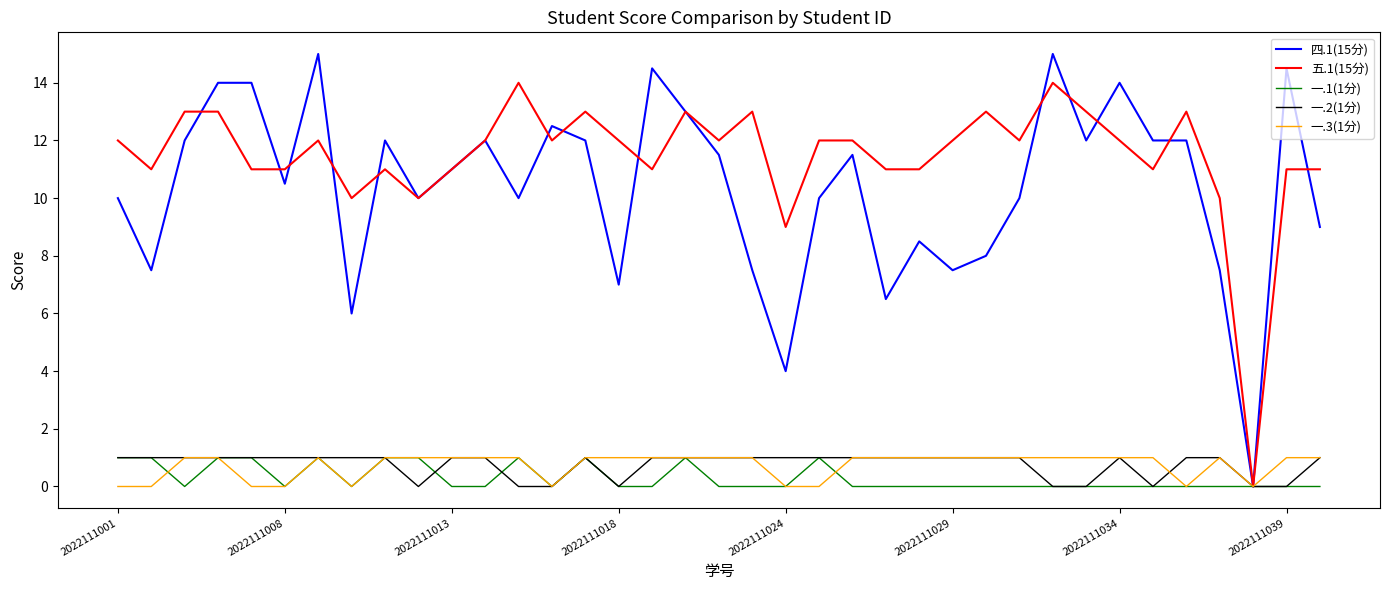

Which series has the largest range (max minus min)?

四.1(15分)